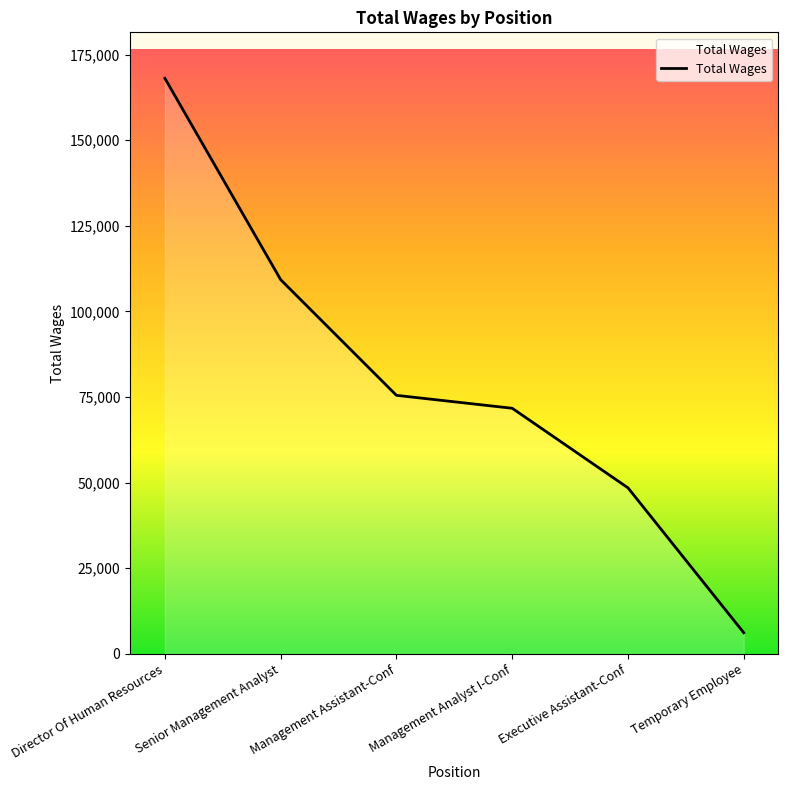

List the labels in order of value, largest first.

Director Of Human Resources, Senior Management Analyst, Management Assistant-Conf, Management Analyst I-Conf, Executive Assistant-Conf, Temporary Employee